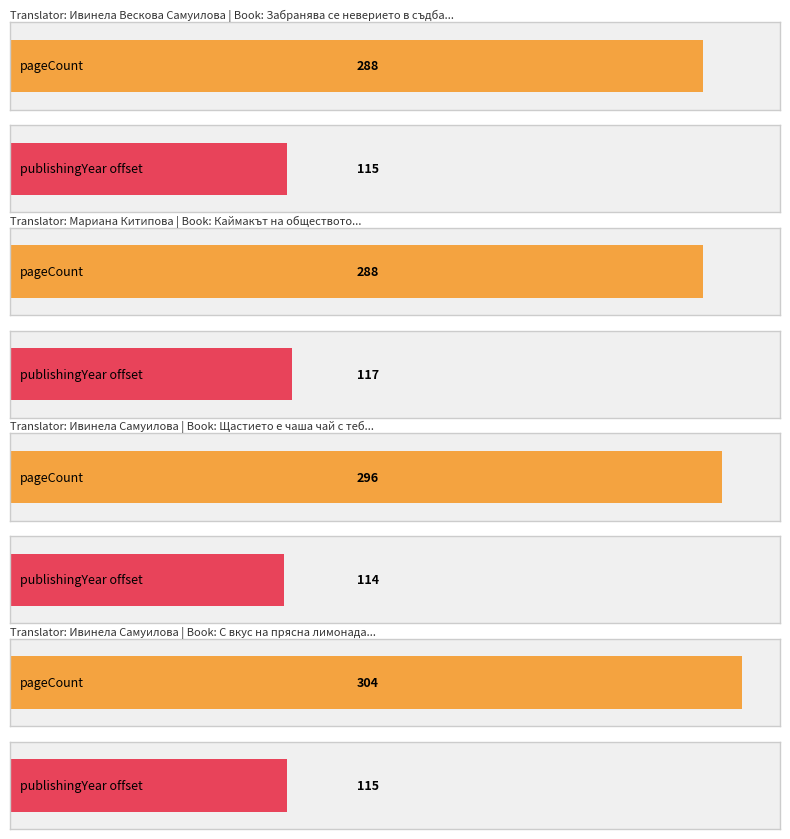

How many values are below 296?

2